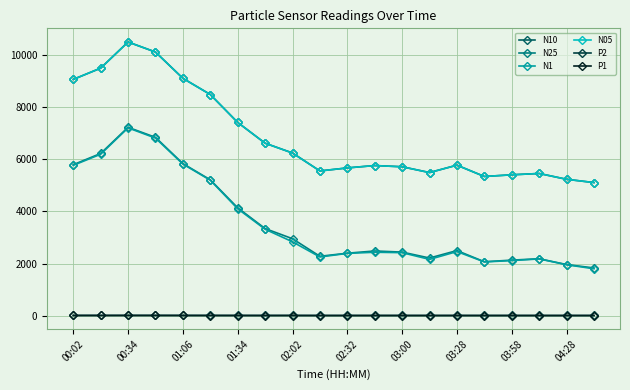

At how many categories does at least one series exceed 7761?

6